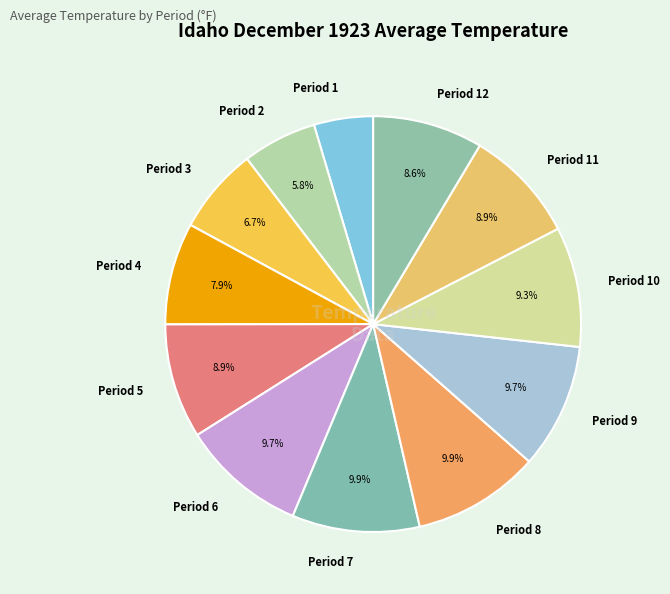

Does Period 1 represent more than half of the total?

No